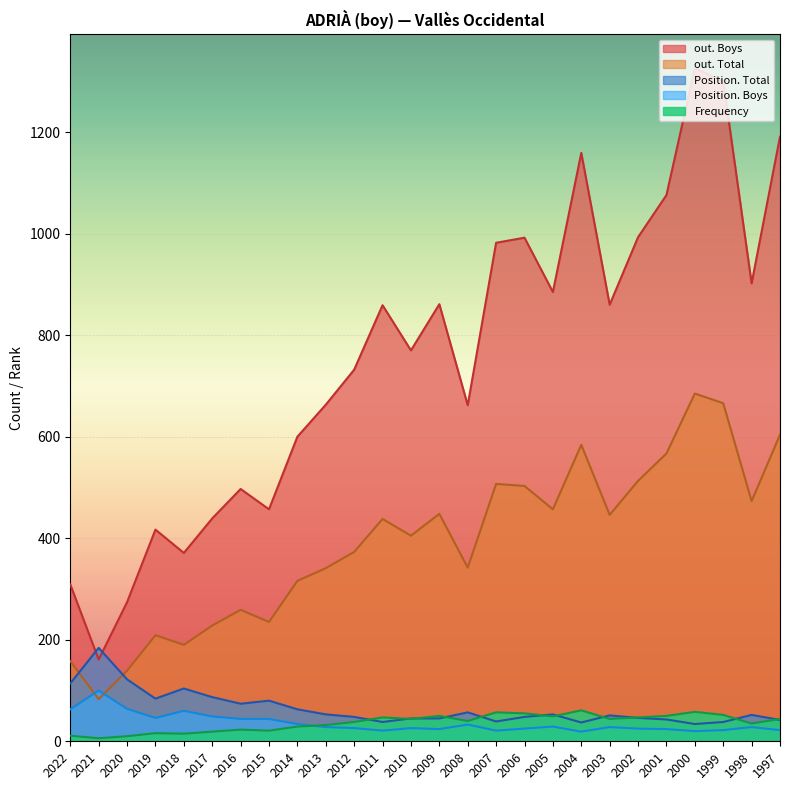

Is the value of Frequency at 2012 greater than the value of Position. Total at 2011?

No